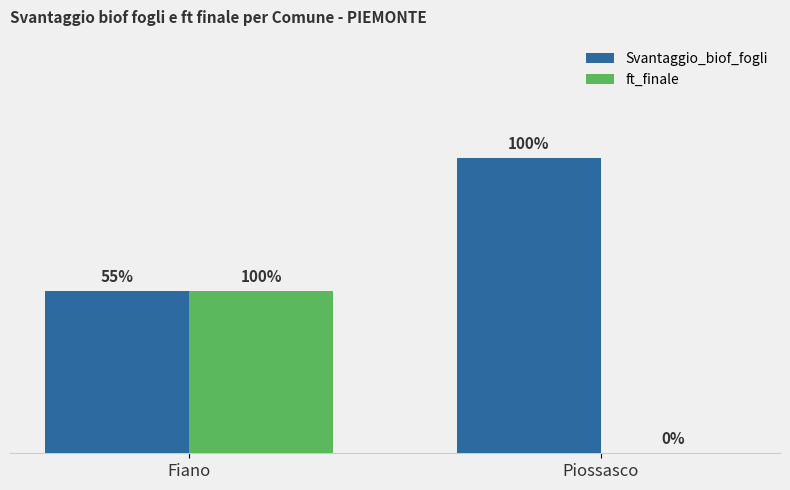

Are the bars horizontal?

No